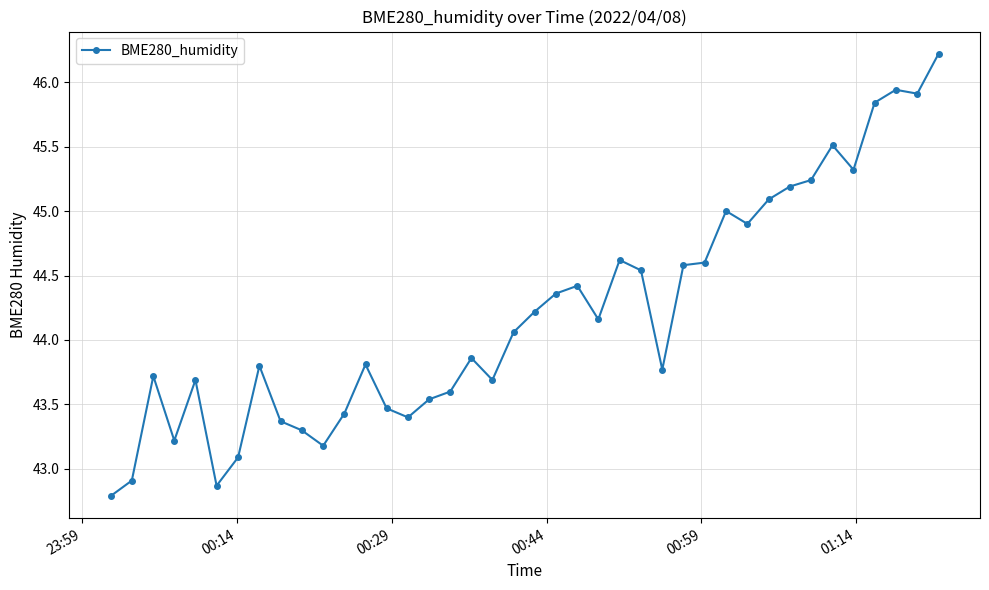

What is the greatest value displayed?

46.2